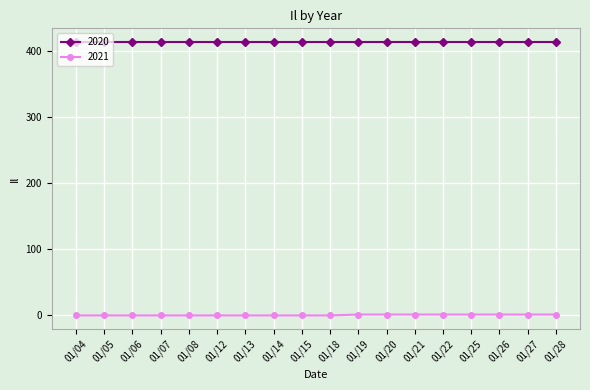

Is it true that 2020 equals 261.3 at 01/19?

False